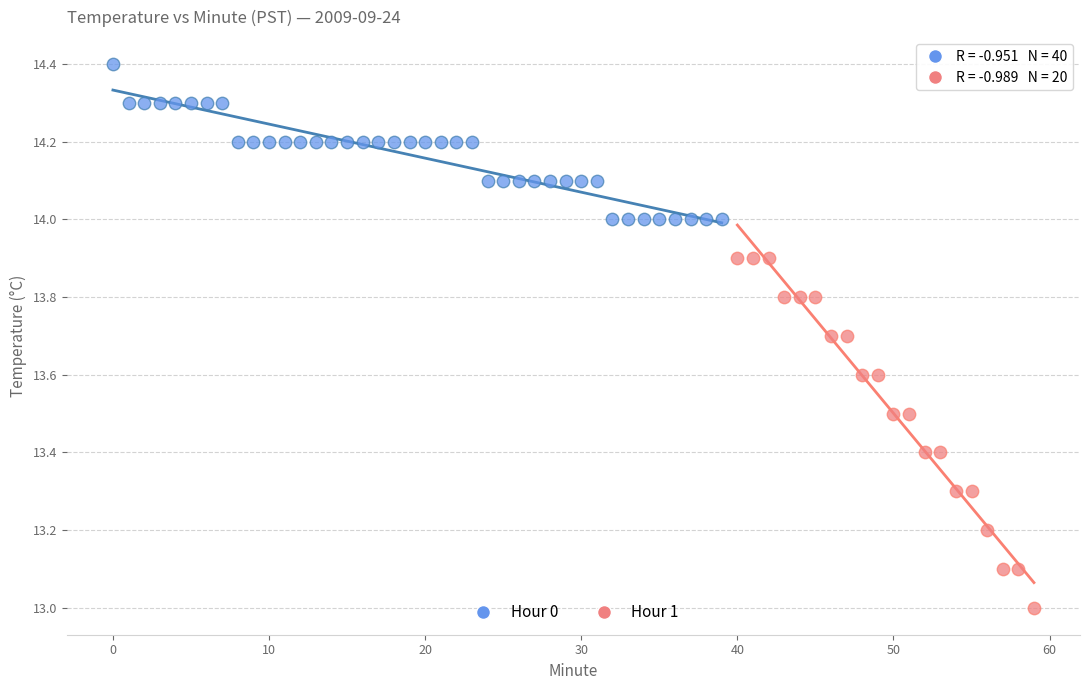

Which series reaches the maximum Y coordinate?

Hour 0